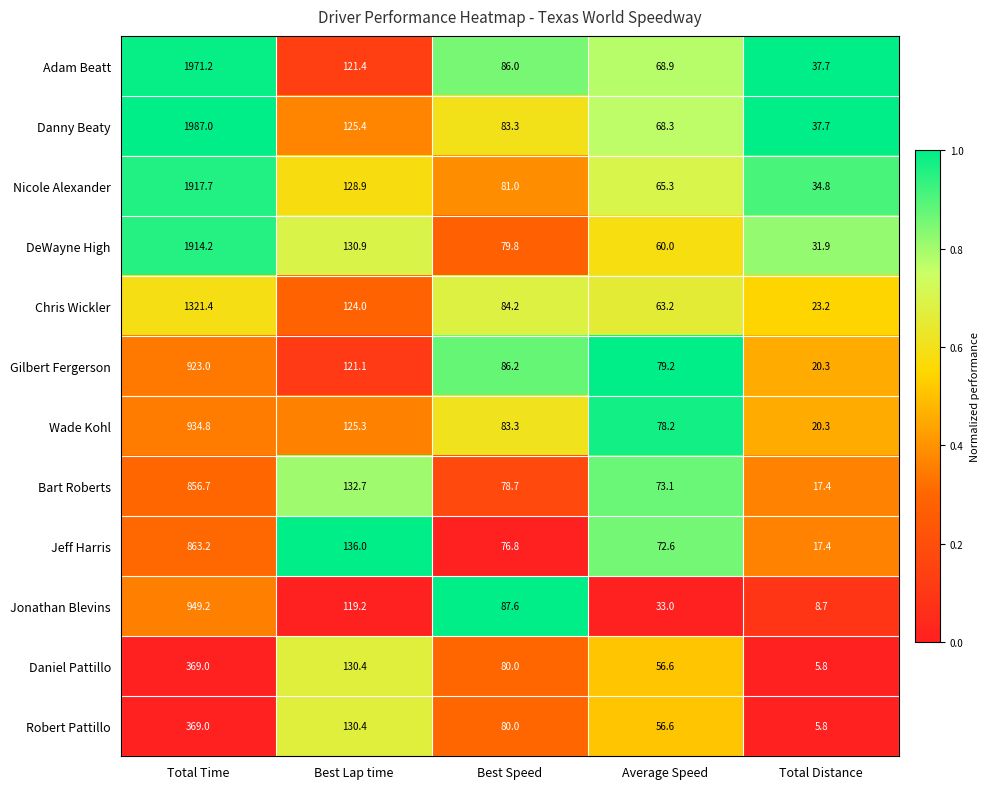

Which category has the lowest value in the Daniel Pattillo series?

Total Distance